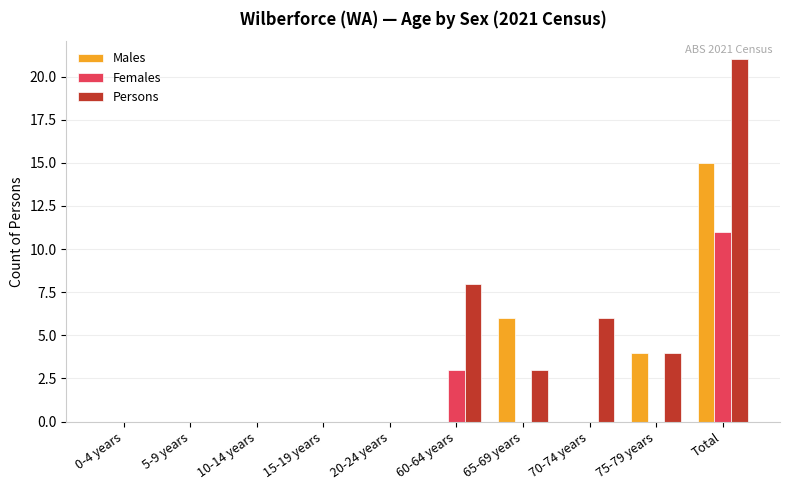

Where is Males nearest to the value 7?

65-69 years